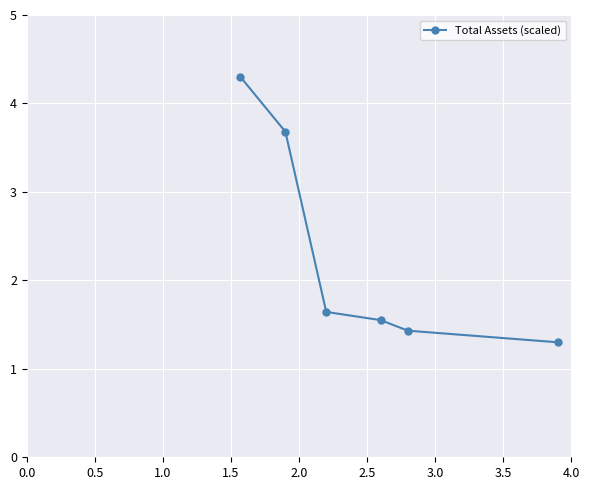

True or false: there are more than 2 points higher than both neighbors.

False